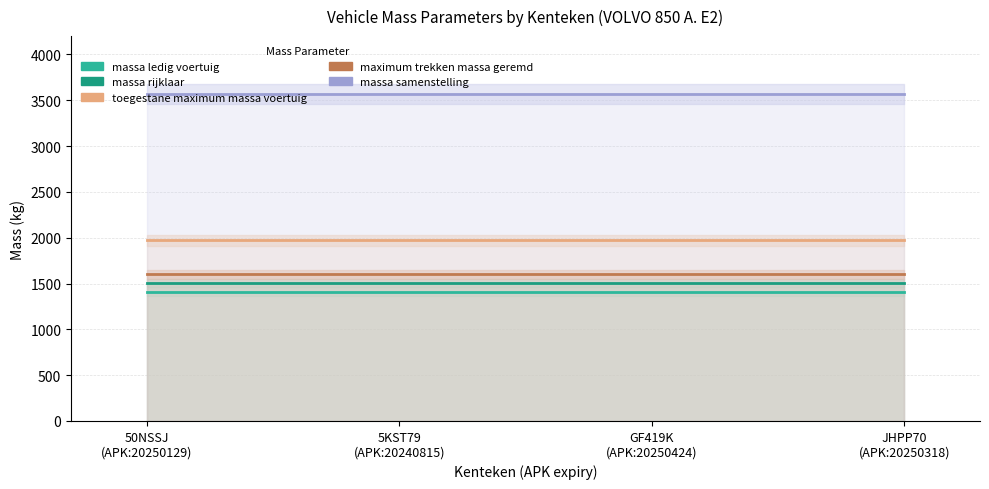

Reading right to left, what are all the values shown in this chart?

massa_ledig_voertuig: JHPP70
(APK:20250318)=1404	GF419K
(APK:20250424)=1404	5KST79
(APK:20240815)=1404	50NSSJ
(APK:20250129)=1404
massa_rijklaar: JHPP70
(APK:20250318)=1504	GF419K
(APK:20250424)=1504	5KST79
(APK:20240815)=1504	50NSSJ
(APK:20250129)=1504
toegestane_maximum_massa_voertuig: JHPP70
(APK:20250318)=1970	GF419K
(APK:20250424)=1970	5KST79
(APK:20240815)=1970	50NSSJ
(APK:20250129)=1970
maximum_trekken_massa_geremd: JHPP70
(APK:20250318)=1600	GF419K
(APK:20250424)=1600	5KST79
(APK:20240815)=1600	50NSSJ
(APK:20250129)=1600
massa_samenstelling: JHPP70
(APK:20250318)=3570	GF419K
(APK:20250424)=3570	5KST79
(APK:20240815)=3570	50NSSJ
(APK:20250129)=3570